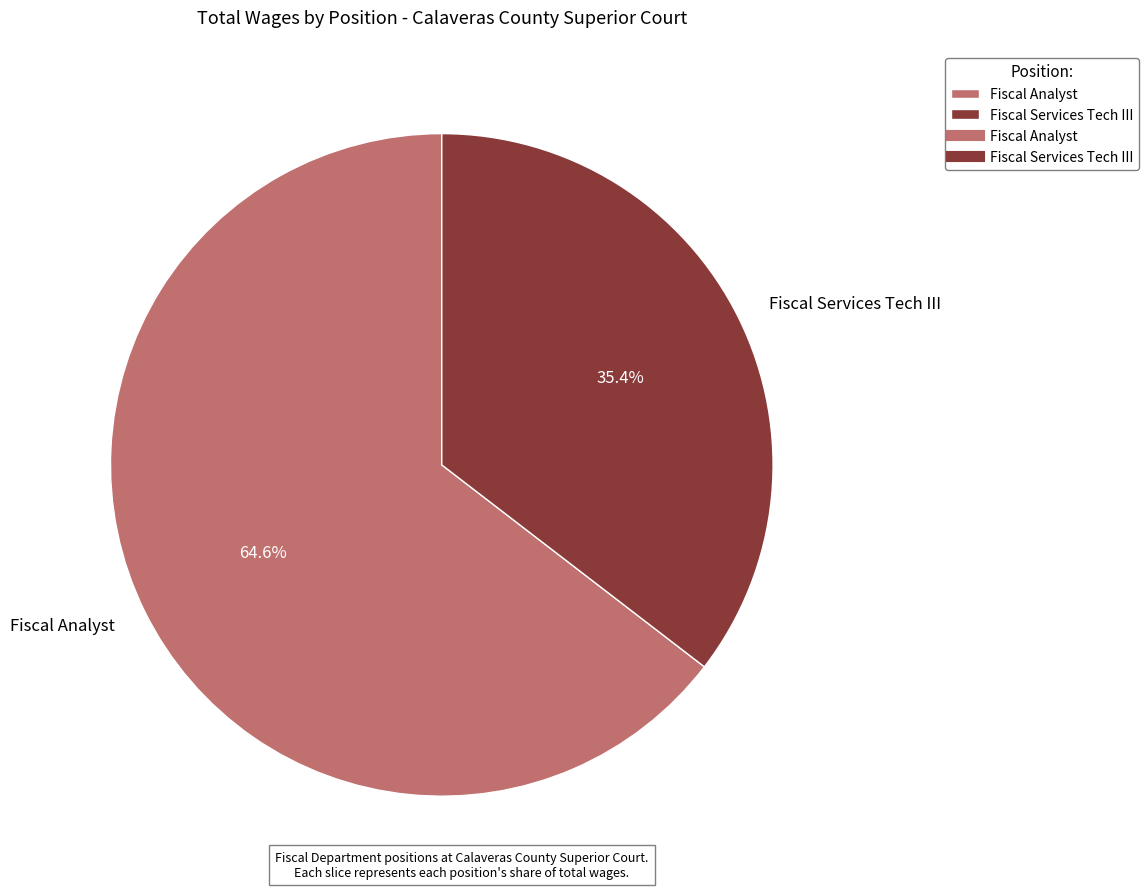

Count the number of slices in the pie.

2